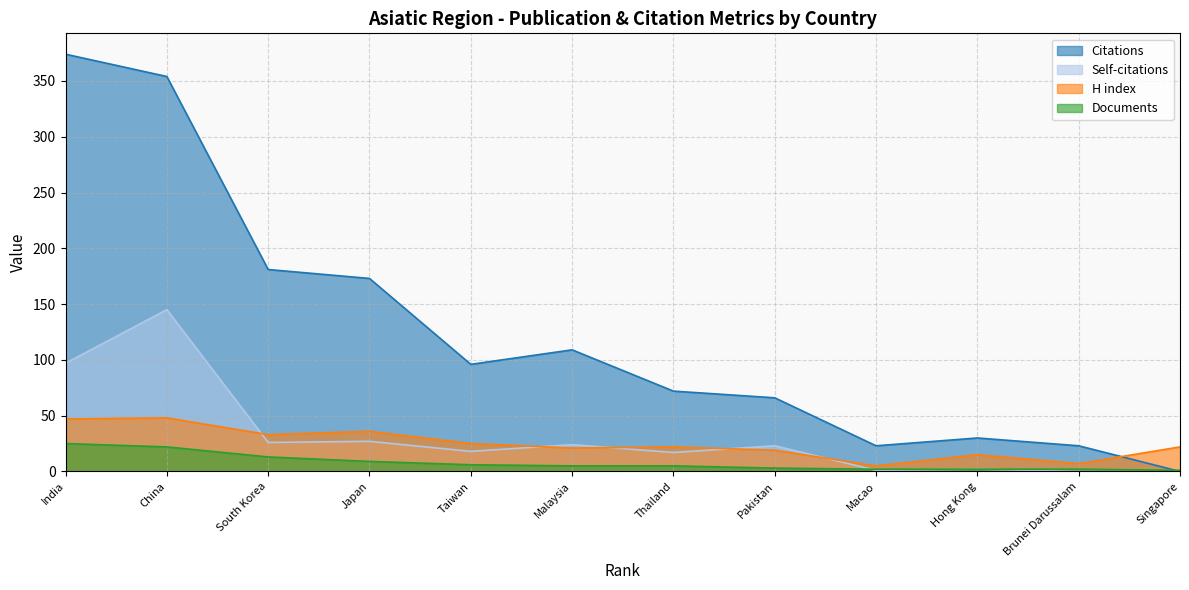

Rank the series at China from highest to lowest value.

Citations, Self-citations, H index, Documents